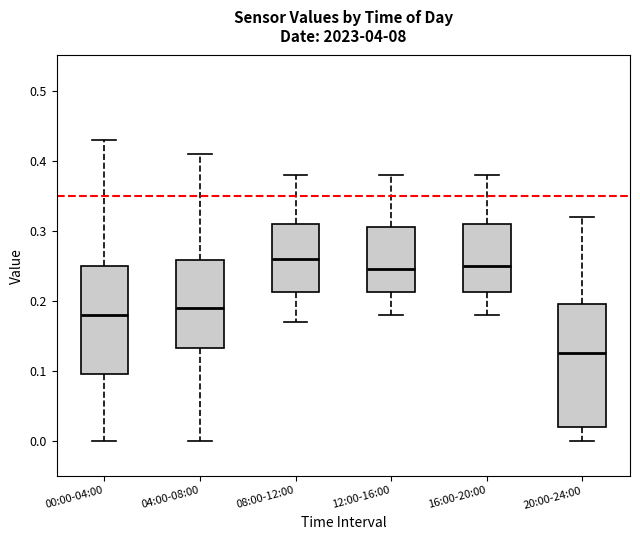

Reading left to right, transcribe this box plot: for each box, give where its median line is, the range the box spans, and where its two whiskers end, as read against the y-axis. The values are not printed on the chart, so give them approximately, as read against the axis.

00:00-04:00: median 0.18, box 0.10 to 0.25, whiskers 0.00 to 0.43
04:00-08:00: median 0.19, box 0.13 to 0.26, whiskers 0.00 to 0.41
08:00-12:00: median 0.26, box 0.21 to 0.31, whiskers 0.17 to 0.38
12:00-16:00: median 0.25, box 0.21 to 0.31, whiskers 0.18 to 0.38
16:00-20:00: median 0.25, box 0.21 to 0.31, whiskers 0.18 to 0.38
20:00-24:00: median 0.13, box 0.02 to 0.20, whiskers 0.00 to 0.32